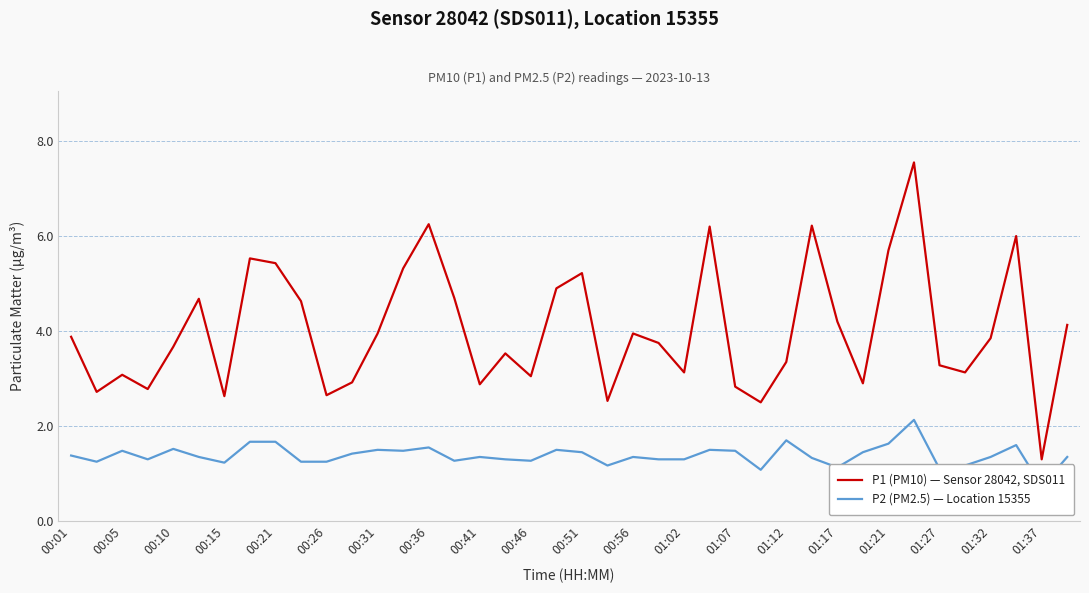

Where does the P2 (PM2.5) — Location 15355 series first go above 1?

00:01